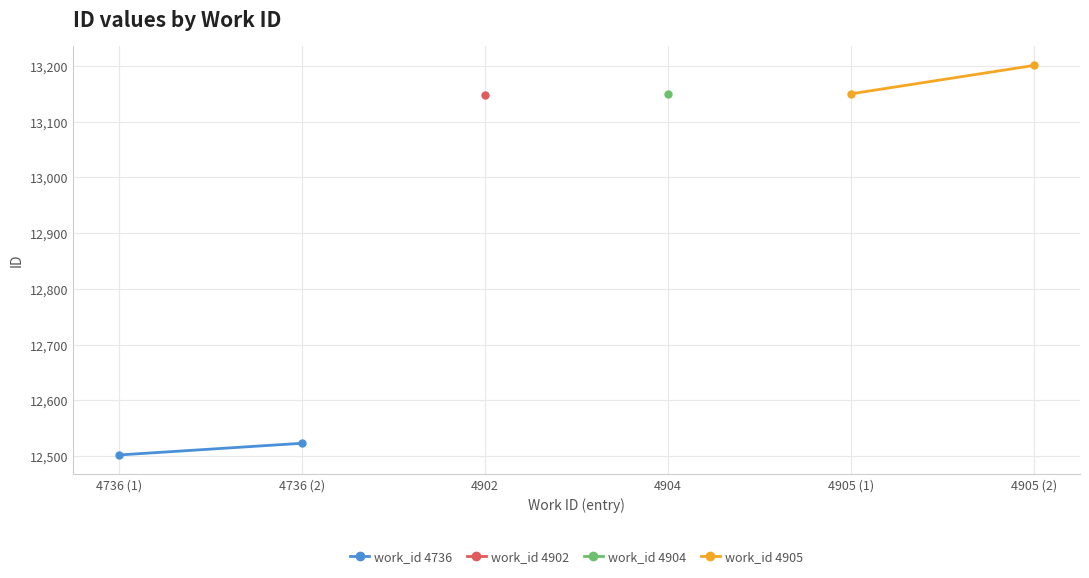

How many lines are shown in the chart?

2